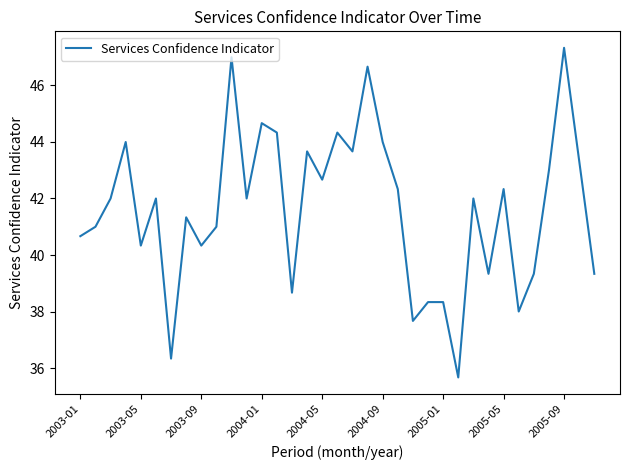

What is the difference between the second highest and minimum values?

11.3